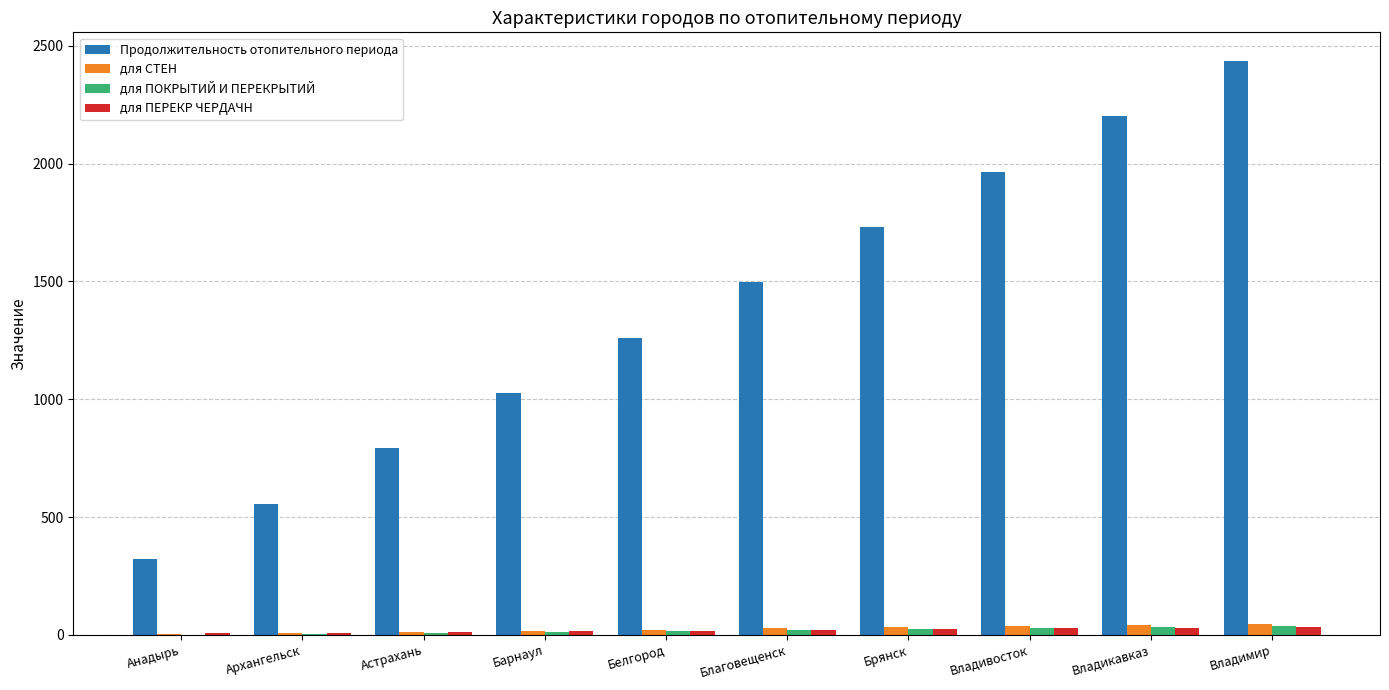

At which category is the sum across all series the highest?

Владимир